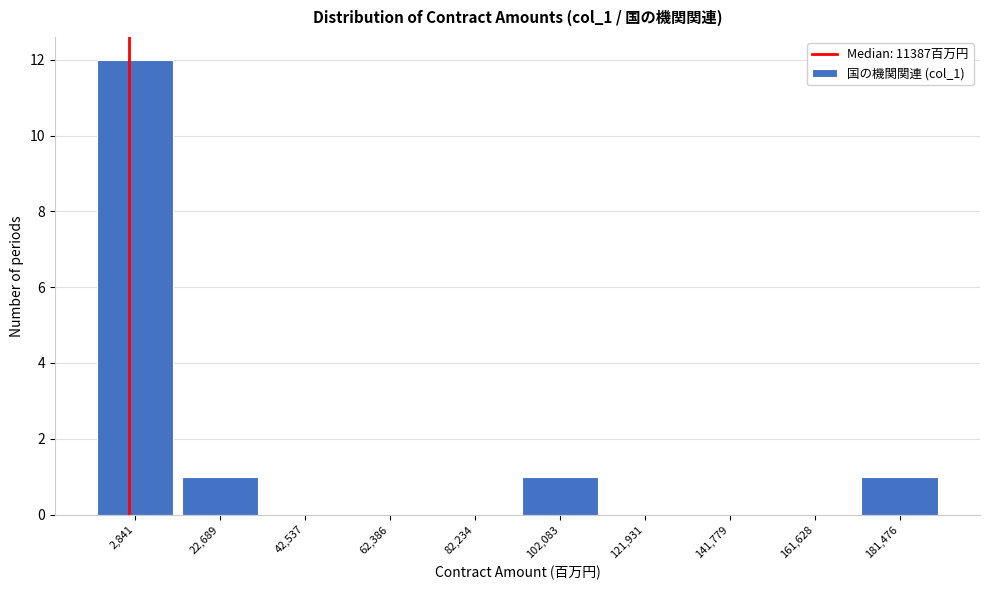

Reading left to right, transcribe all the data shown in this chart.

2,841=12	22,689=1	42,537=0	62,386=0	82,234=0	102,083=1	121,931=0	141,779=0	161,628=0	181,476=1